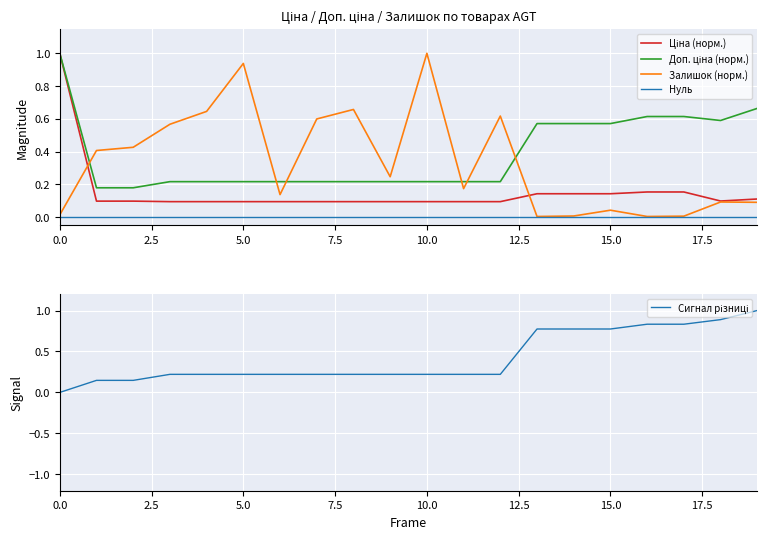

What is the label of the 7th point from the right?

13